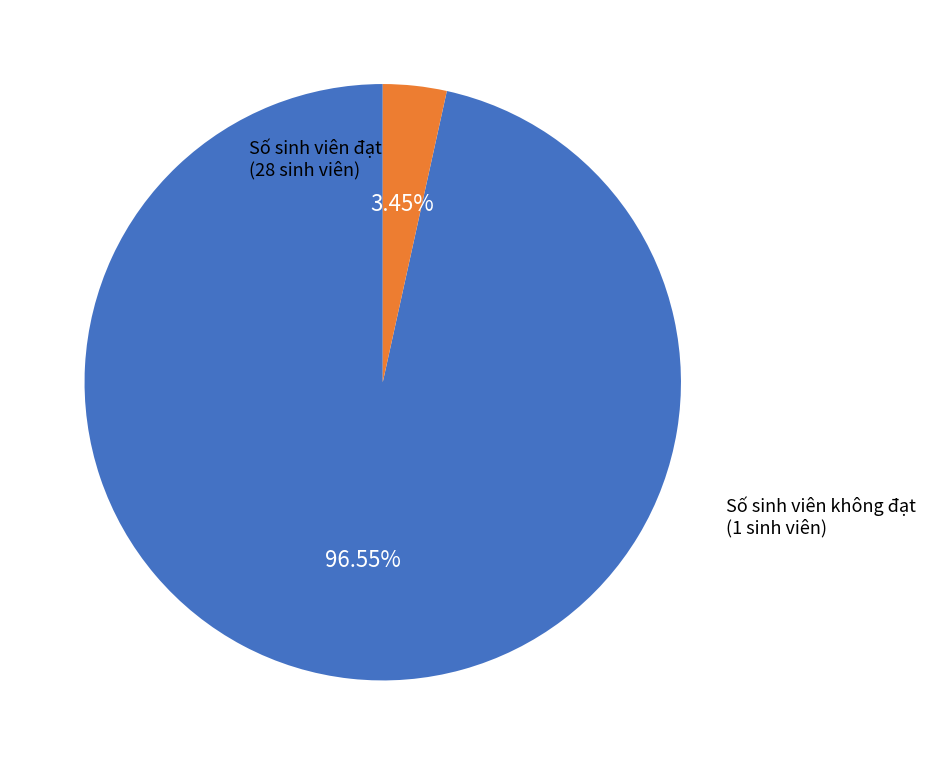

Rank the categories by value from lowest to highest.

Số sinh viên không đạt, Số sinh viên đạt